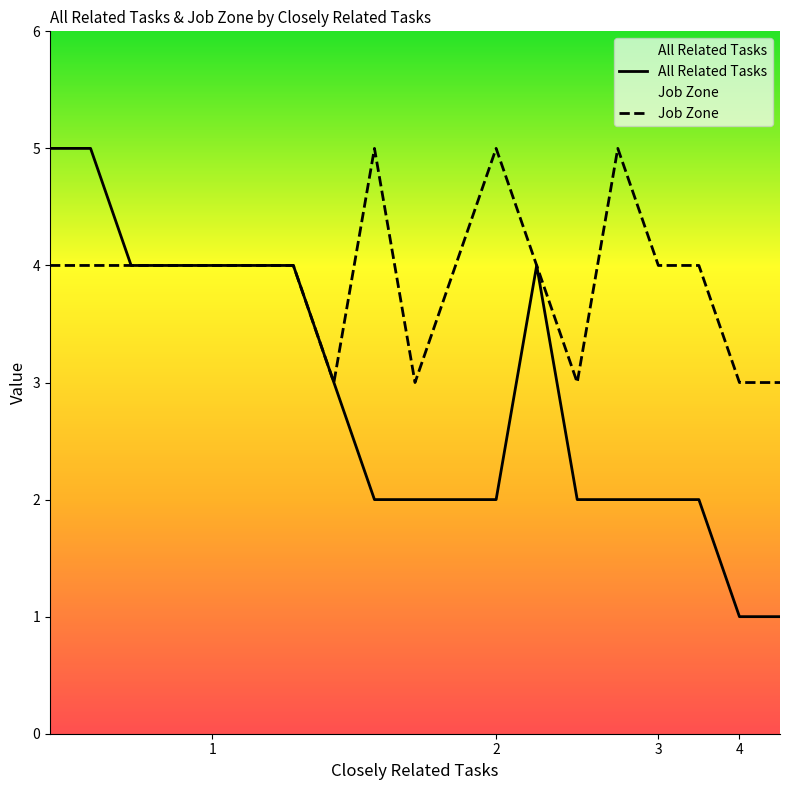

Is the value of Job Zone at 4 greater than the value of All Related Tasks at 3?

Yes